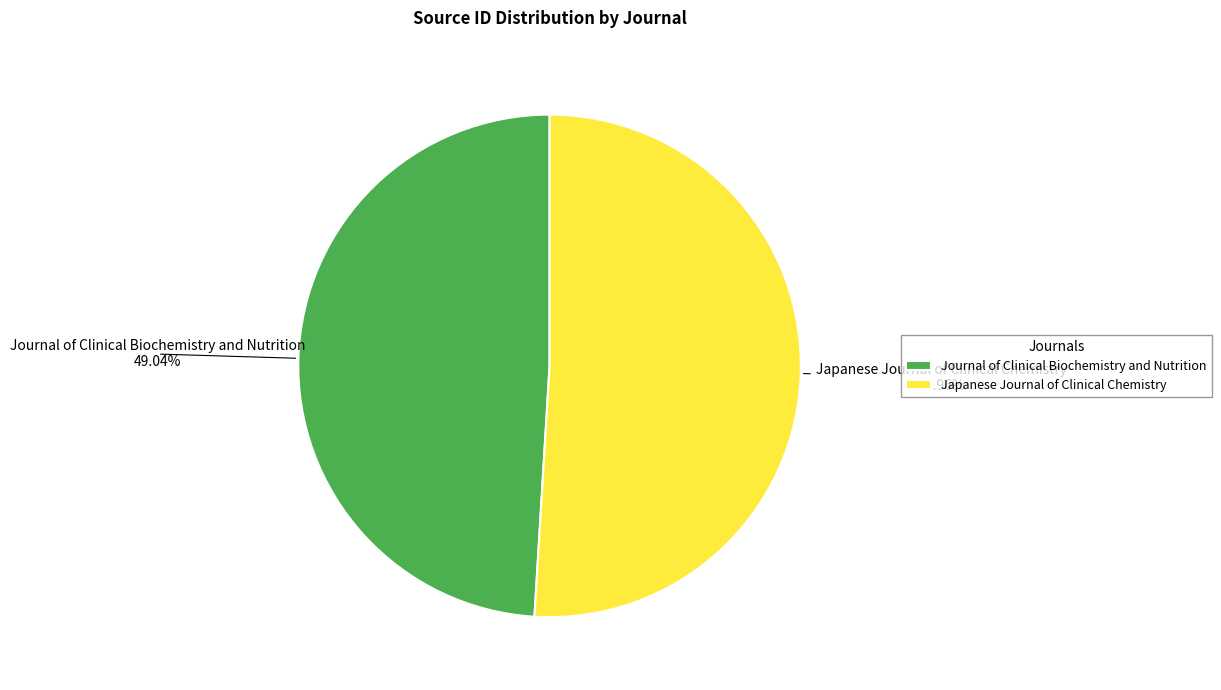

To the nearest percent, what is the combined percentage of Japanese Journal of Clinical Chemistry and Journal of Clinical Biochemistry and Nutrition?

100%